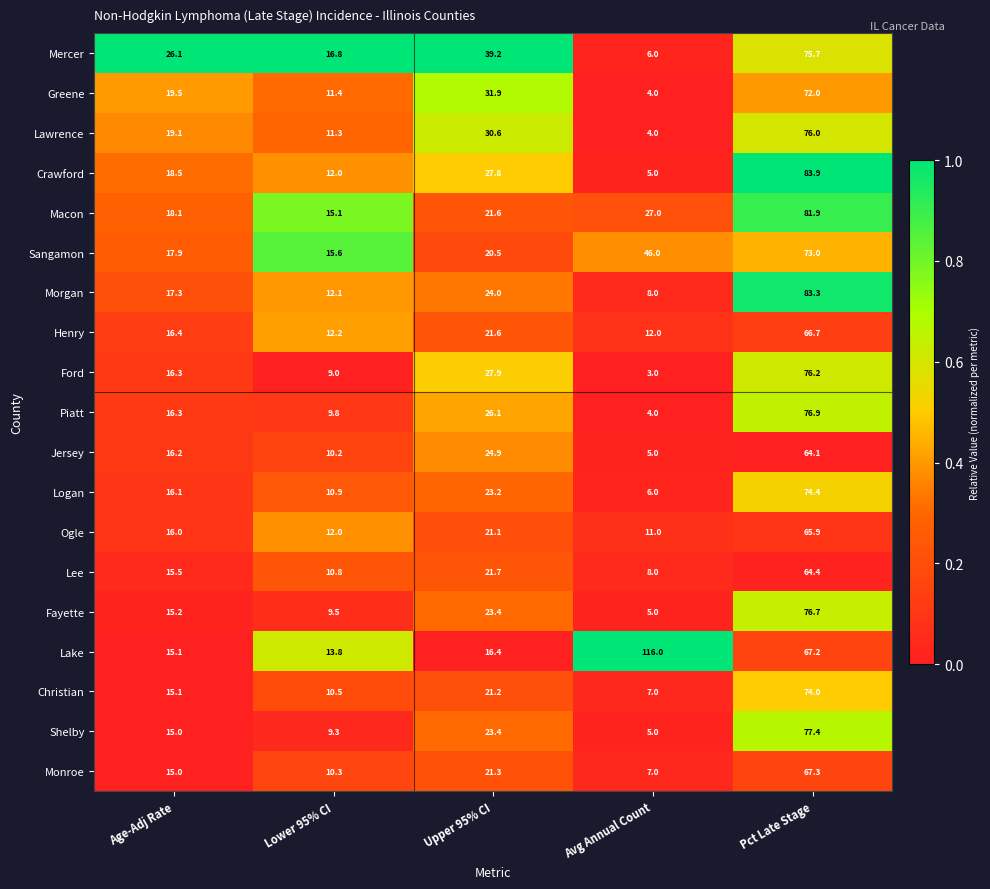

What is the greatest value displayed?

116.0